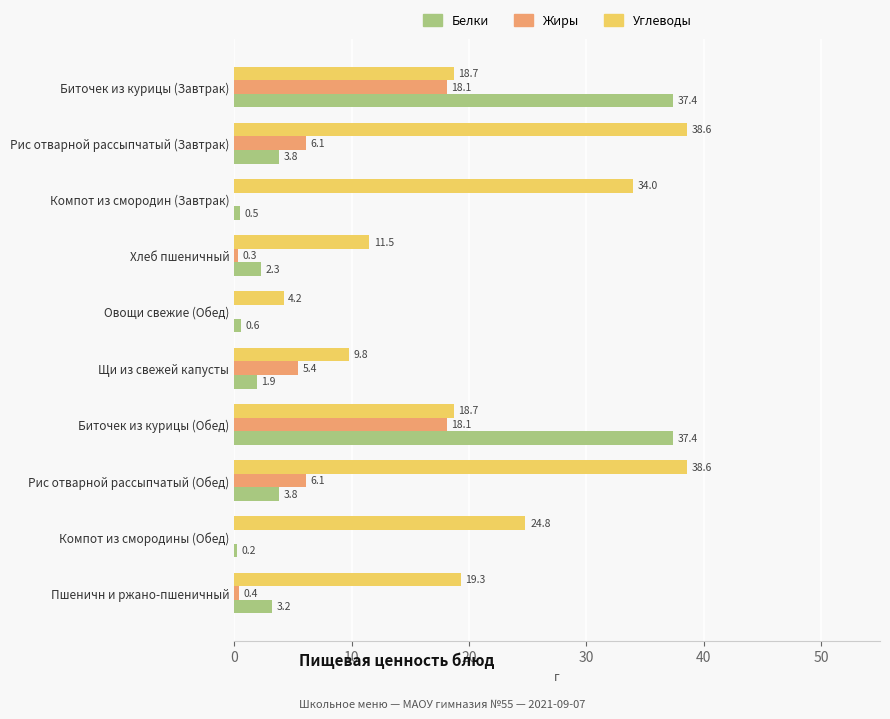

What value does the Углеводы series have at Биточек из курицы (Завтрак)?

18.7